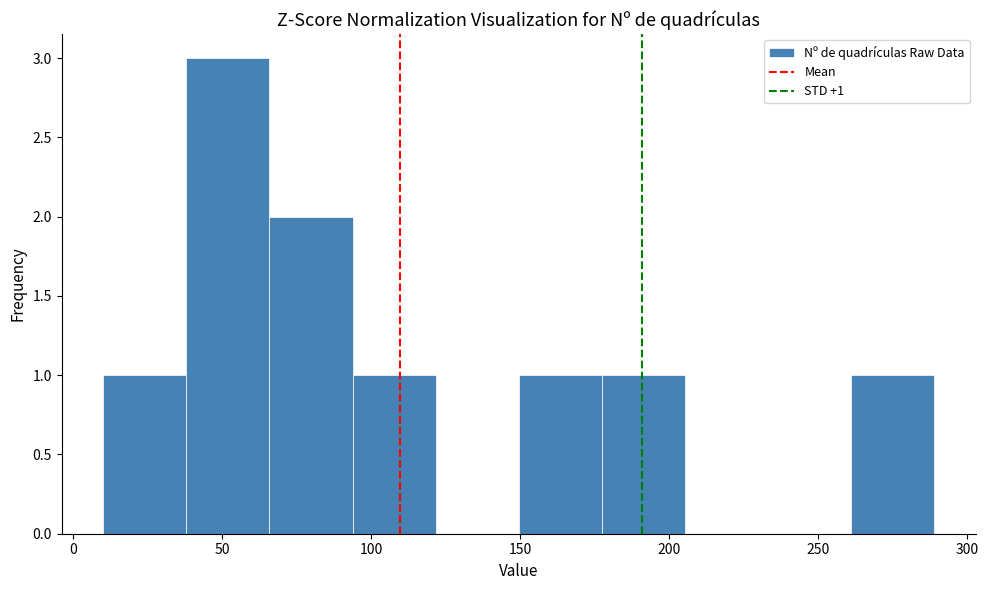

Over which range of the x-axis is the bar tallest?

40 to 65